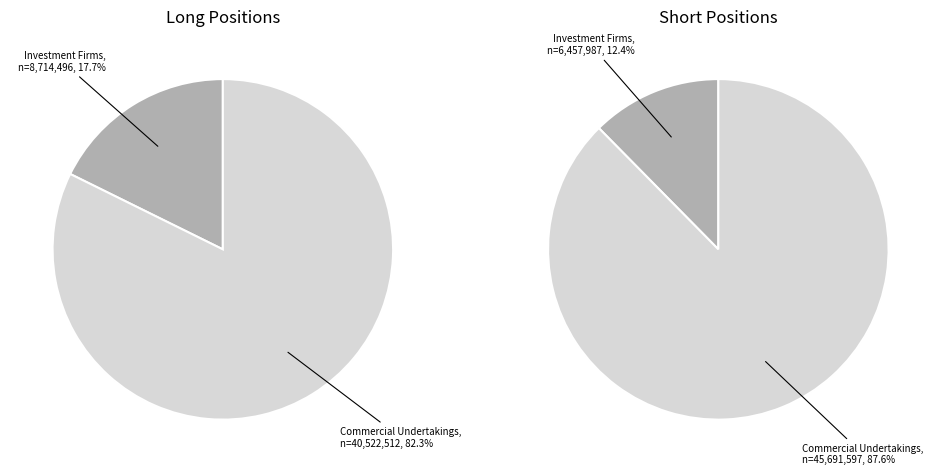

True or false: Commercial Undertakings accounts for 88% of the total.

True